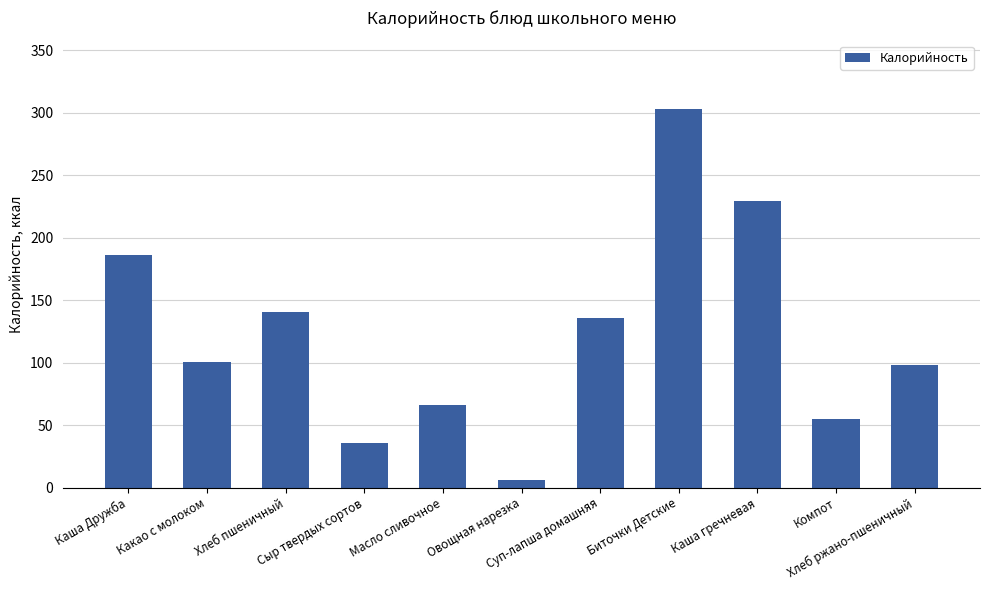

Reading left to right, what are all the values shown in this chart?

Каша Дружба=185.8	Какао с молоком=100.4	Хлеб пшеничный=140.6	Сыр твердых сортов=35.8	Масло сливочное=66.1	Овощная нарезка=5.8	Суп-лапша домашняя=135.9	Биточки Детские=303.4	Каша гречневая=229.4	Компот=54.6	Хлеб ржано-пшеничный=97.8